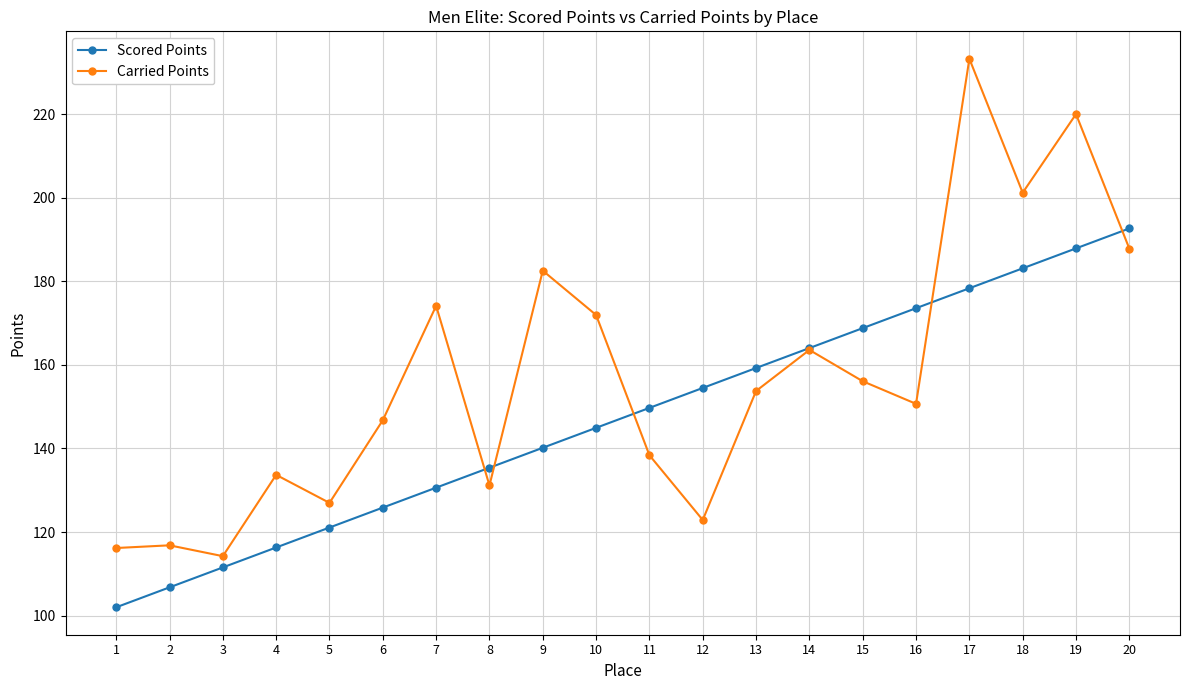

Is it true that Scored Points equals 86.6 at 16?

False